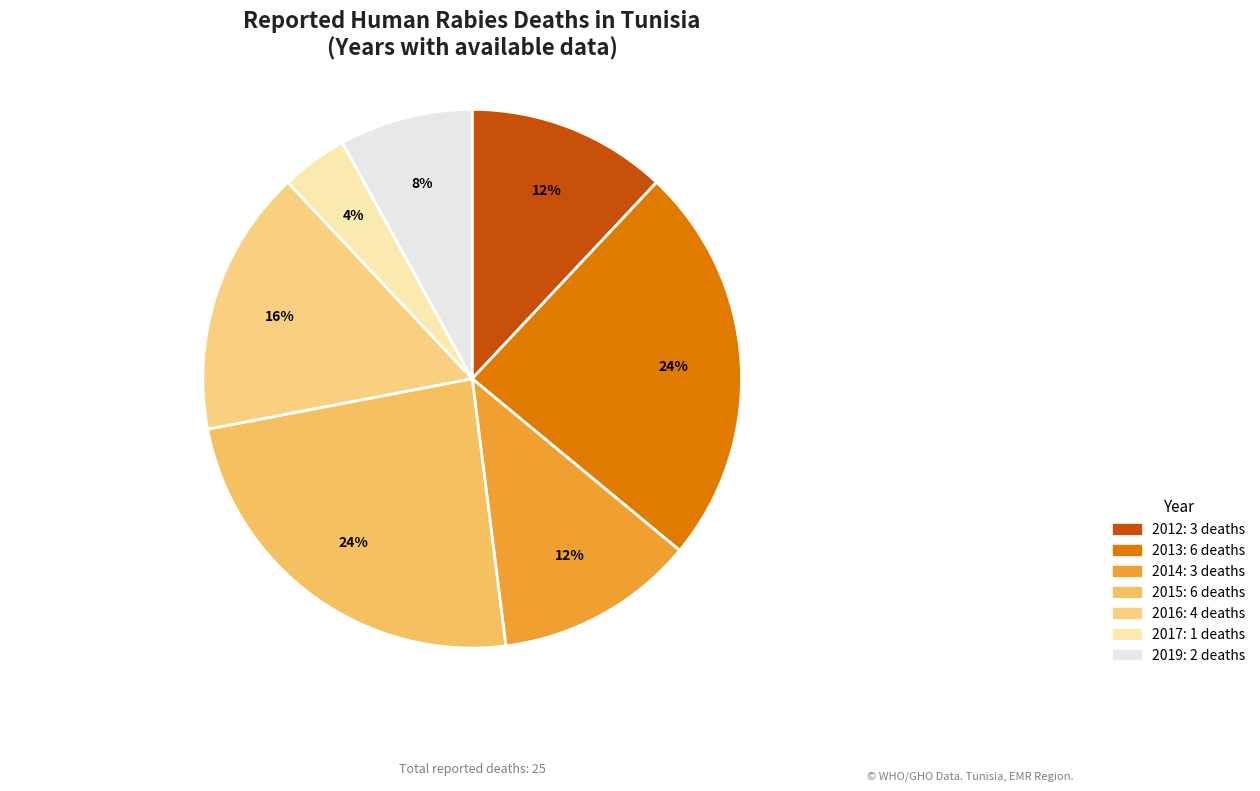

Rank the categories by value from highest to lowest.

2013, 2015, 2016, 2012, 2014, 2019, 2017